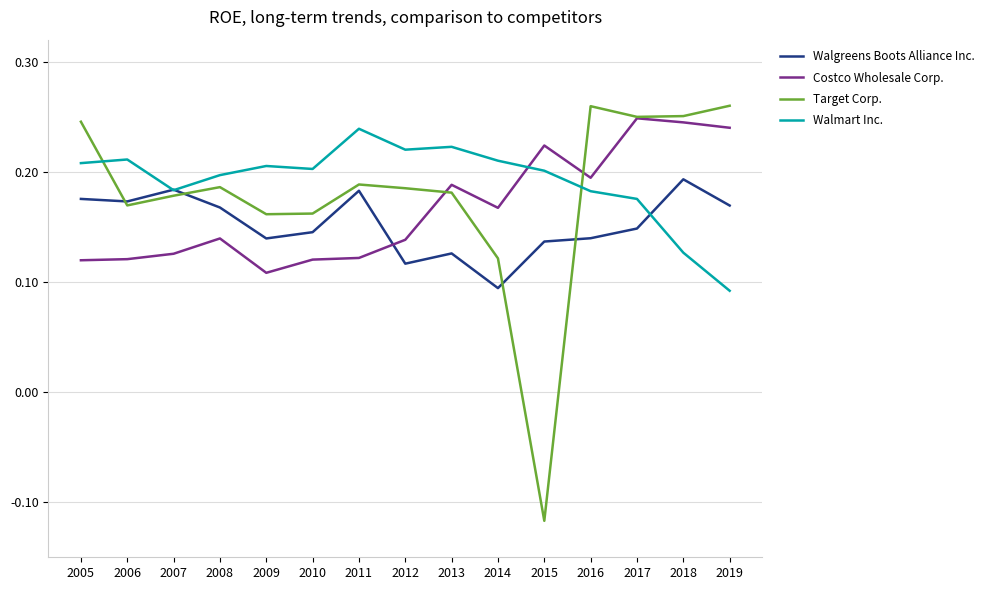

Which category has the lowest value across all series?

2015